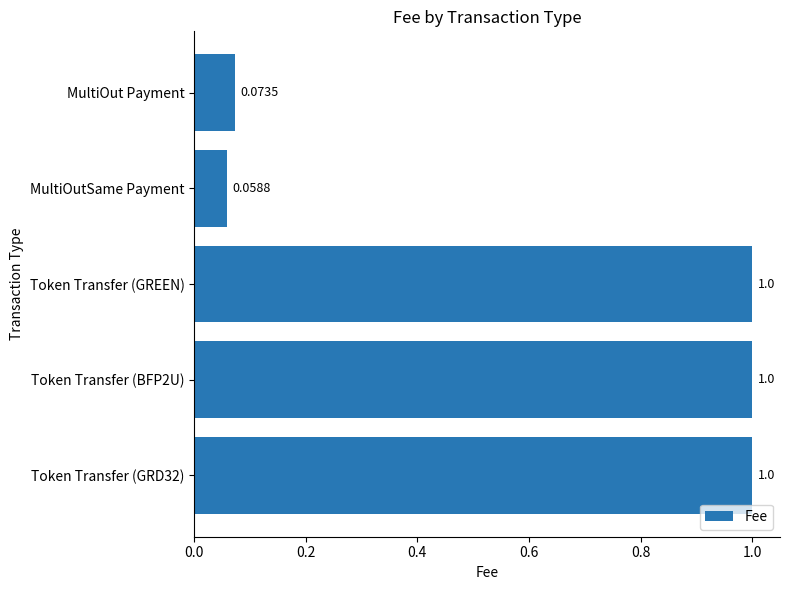

What is the change in value from MultiOut Payment to Token Transfer (BFP2U)?

+0.9